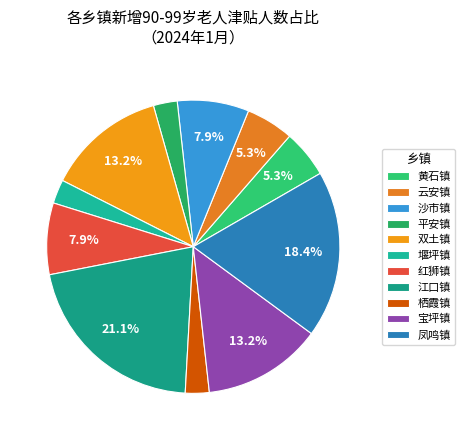

The 云安镇 slice represents 12% of the pie. True or false?

False